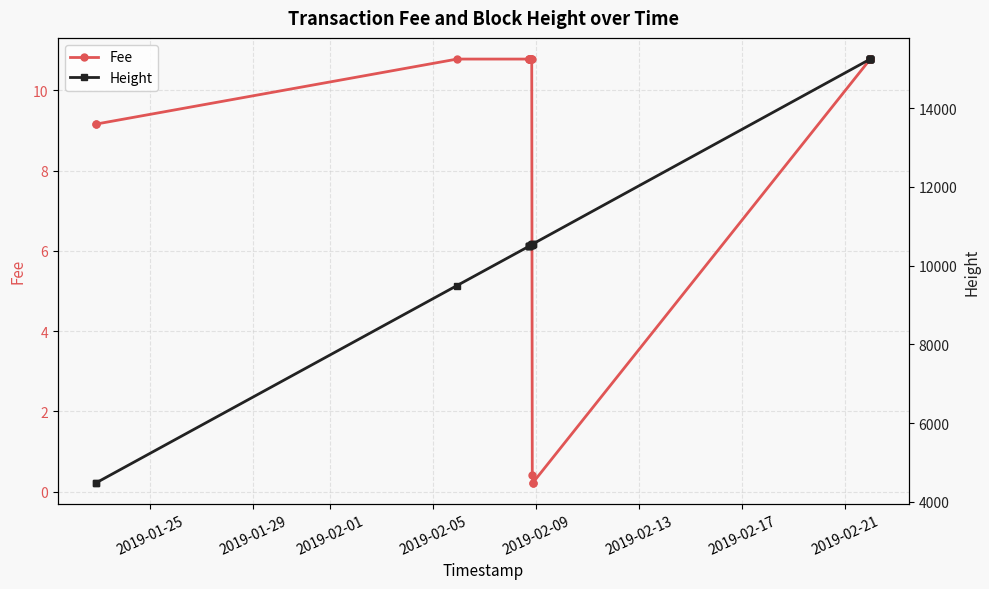

What is the average value of the Fee series?

9.2